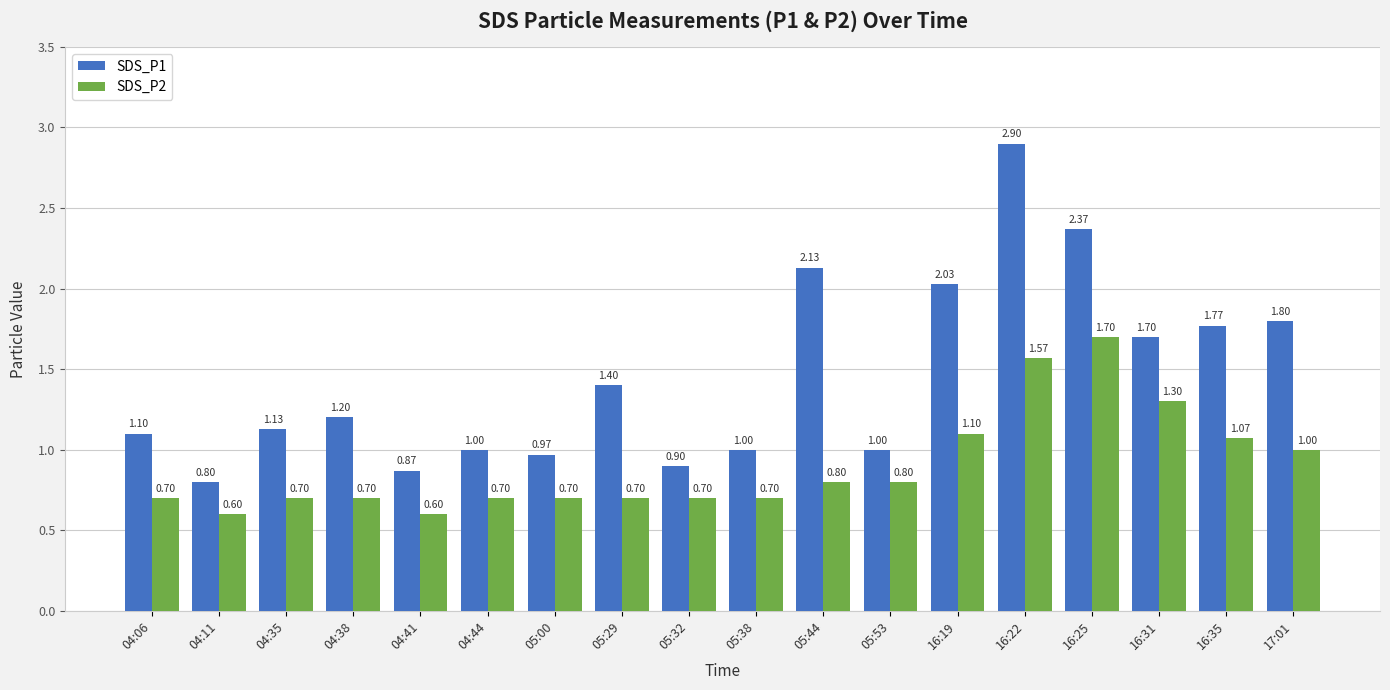

What is the sum of all SDS_P1 values?

26.1